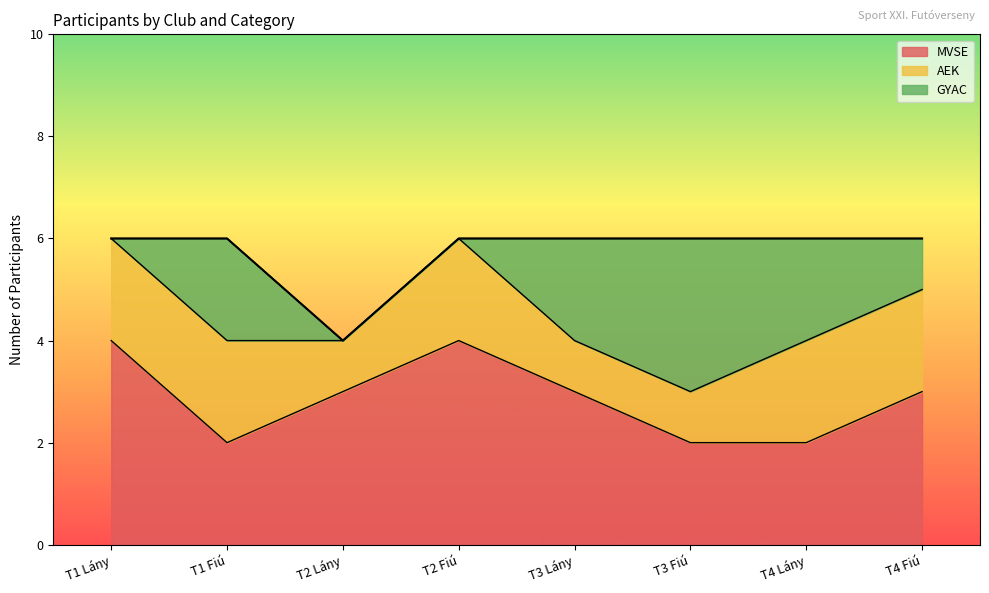

How many lines are shown in the chart?

3